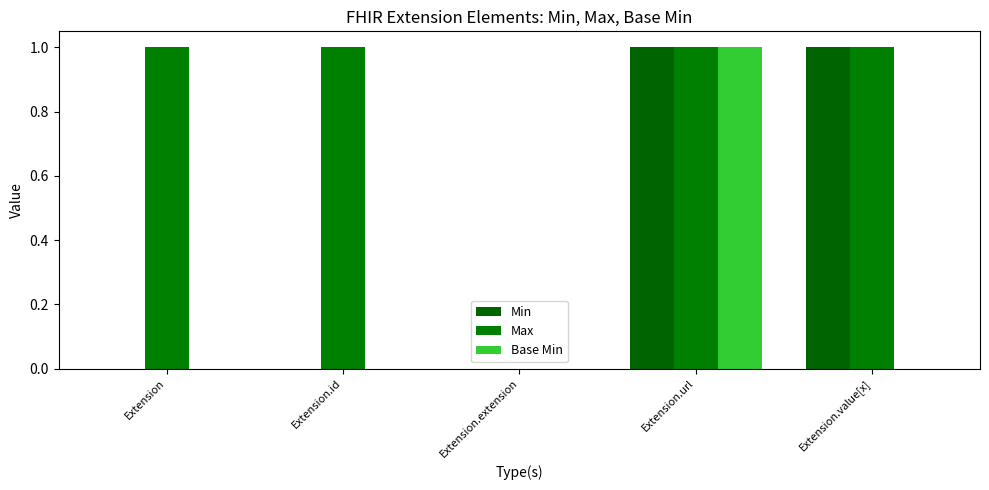

What is the label of the 4th bar from the right?

Extension.id